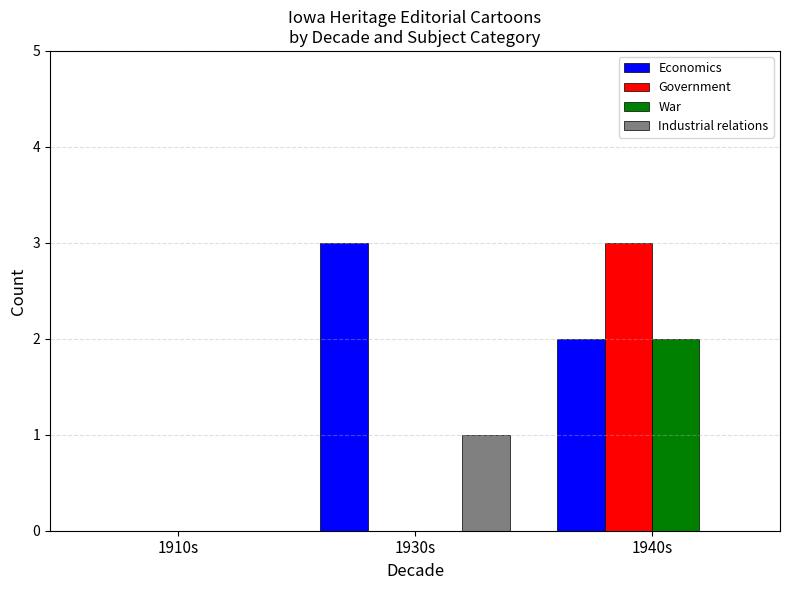

What are all the series names shown in the legend?

Economics, Government, War, Industrial relations